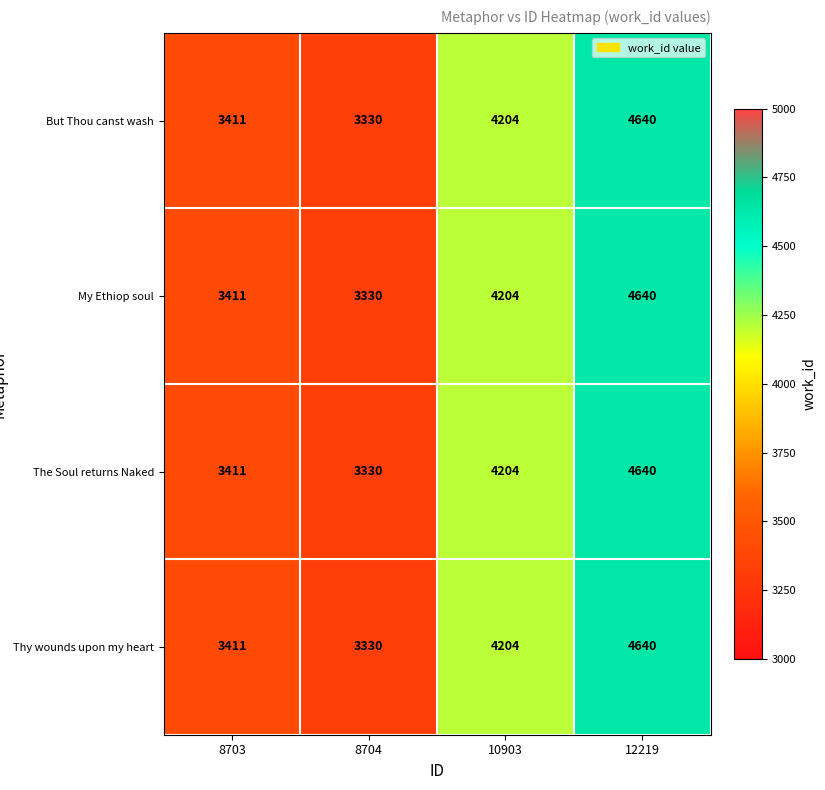

Reading left to right, what are all the values shown in this chart?

But Thou canst wash: 3411	3330	4204	4640
My Ethiop soul: 3411	3330	4204	4640
The Soul returns Naked: 3411	3330	4204	4640
Thy wounds upon my heart: 3411	3330	4204	4640